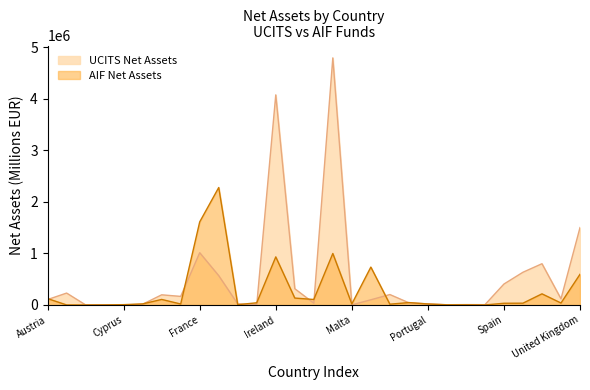

What is the sum of the UCITS Net Assets values at Norway and Hungary?

207688.0